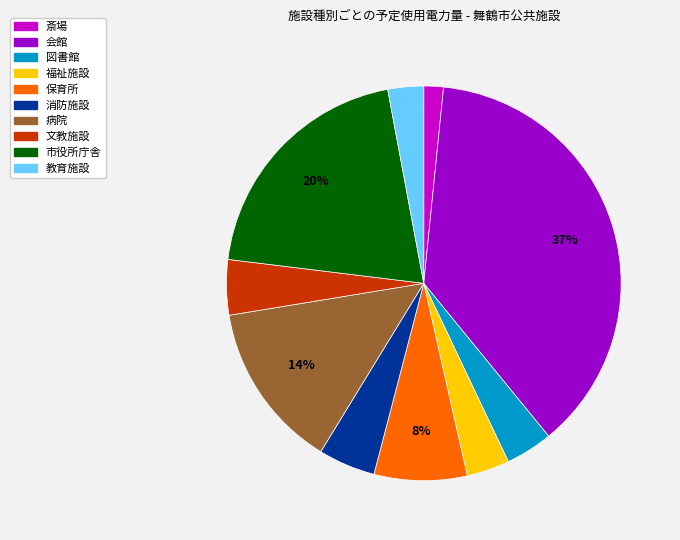

Does 会館 account for over 50% of the chart?

No